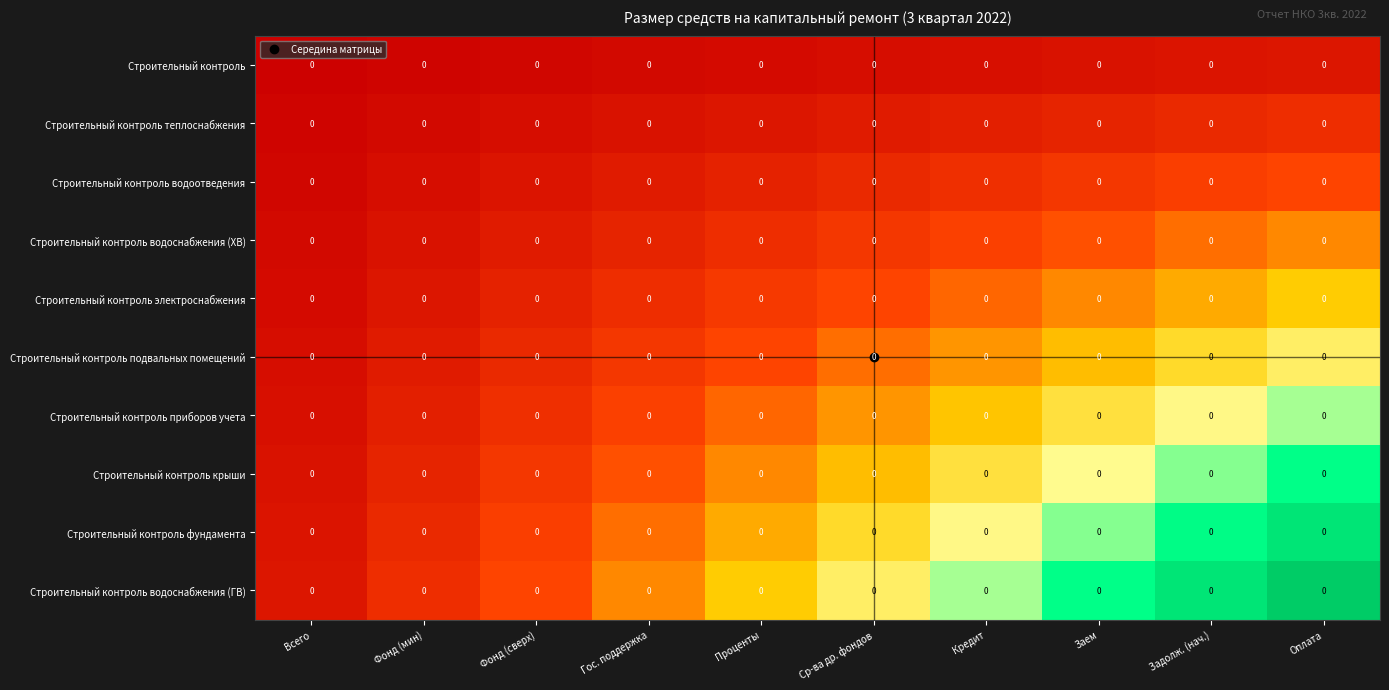

Count the number of data series in this chart.

10